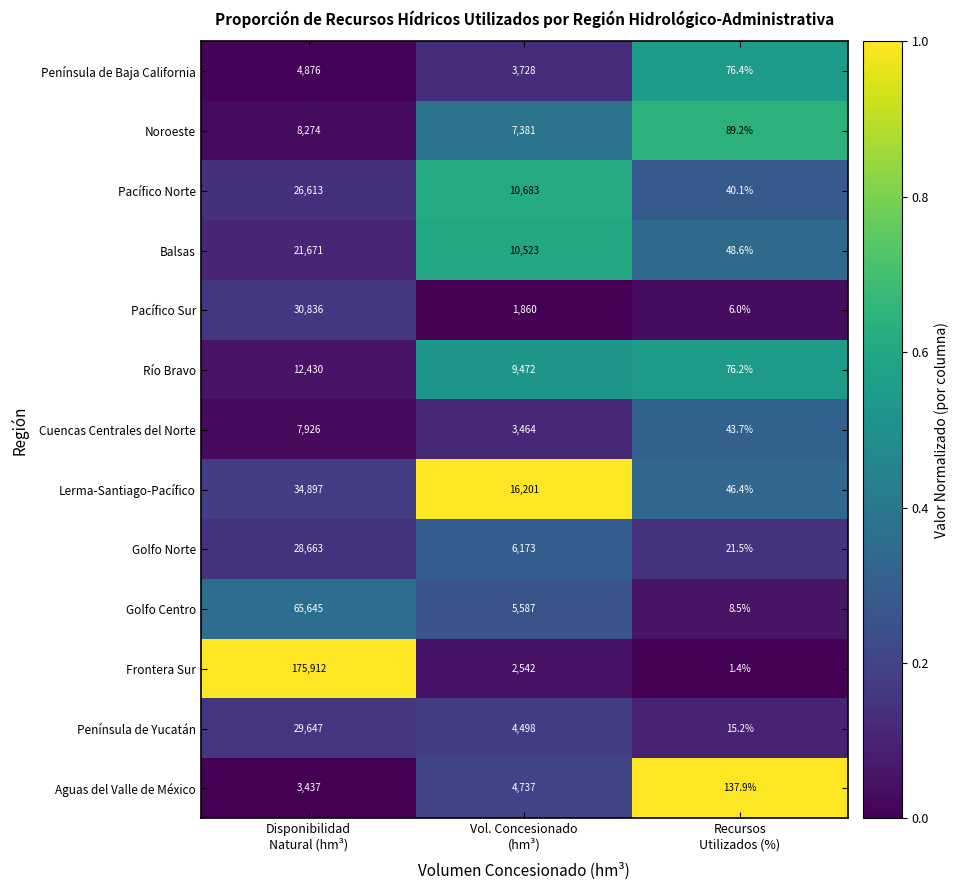

At which category is the sum across all series the highest?

Disponibilidad
Natural (hm³)